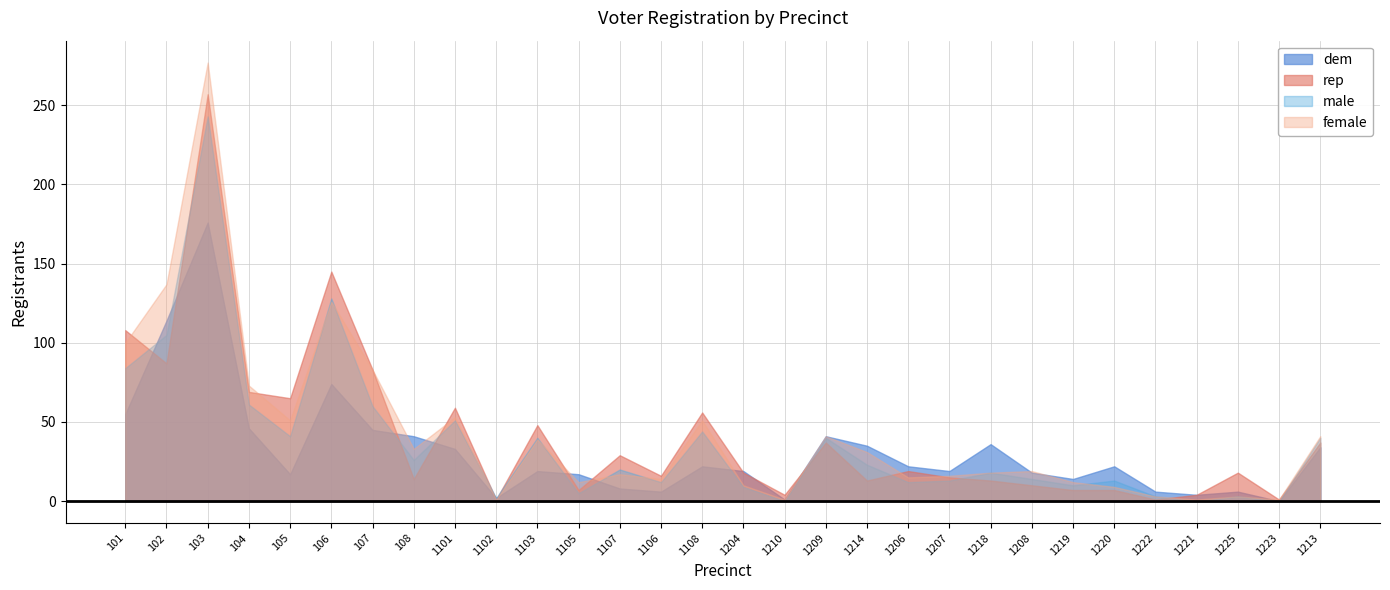

Reading left to right, transcribe all the data shown in this chart.

dem: 101=55	102=114	103=176	104=46	105=17	106=74	107=45	108=41	1101=33	1102=2	1103=19	1105=17	1107=8	1106=6	1108=22	1204=19	1210=1	1209=41	1214=35	1206=22	1207=19	1218=36	1208=18	1219=14	1220=22	1222=6	1221=4	1225=6	1223=0	1213=34
rep: 101=108	102=87	103=257	104=69	105=65	106=145	107=83	108=14	1101=59	1102=1	1103=48	1105=7	1107=29	1106=16	1108=56	1204=18	1210=4	1209=37	1214=13	1206=19	1207=15	1218=13	1208=10	1219=7	1220=7	1222=1	1221=4	1225=18	1223=1	1213=37
male: 101=84	102=105	103=243	104=61	105=41	106=128	107=60	108=26	1101=51	1102=2	1103=40	1105=5	1107=20	1106=12	1108=44	1204=9	1210=0	1209=40	1214=23	1206=12	1207=13	1218=18	1208=14	1219=10	1220=13	1222=3	1221=0	1225=3	1223=0	1213=40
female: 101=100	102=137	103=277	104=73	105=51	106=126	107=83	108=33	1101=53	1102=1	1103=39	1105=12	1107=17	1106=14	1108=51	1204=10	1210=1	1209=41	1214=31	1206=15	1207=16	1218=18	1208=19	1219=12	1220=9	1222=3	1221=1	1225=3	1223=1	1213=41